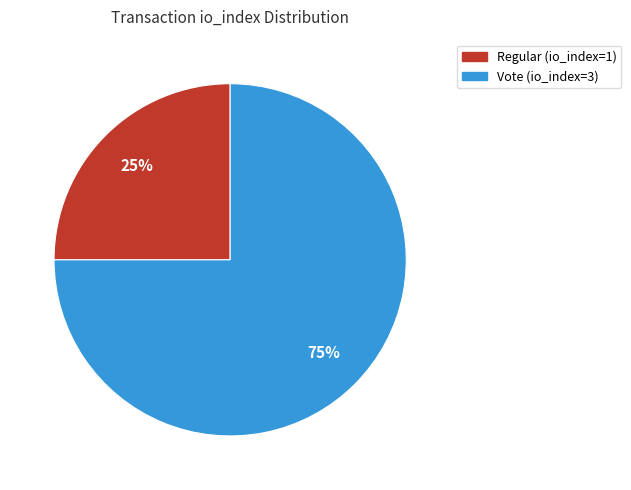

Does any single category account for the majority?

Yes